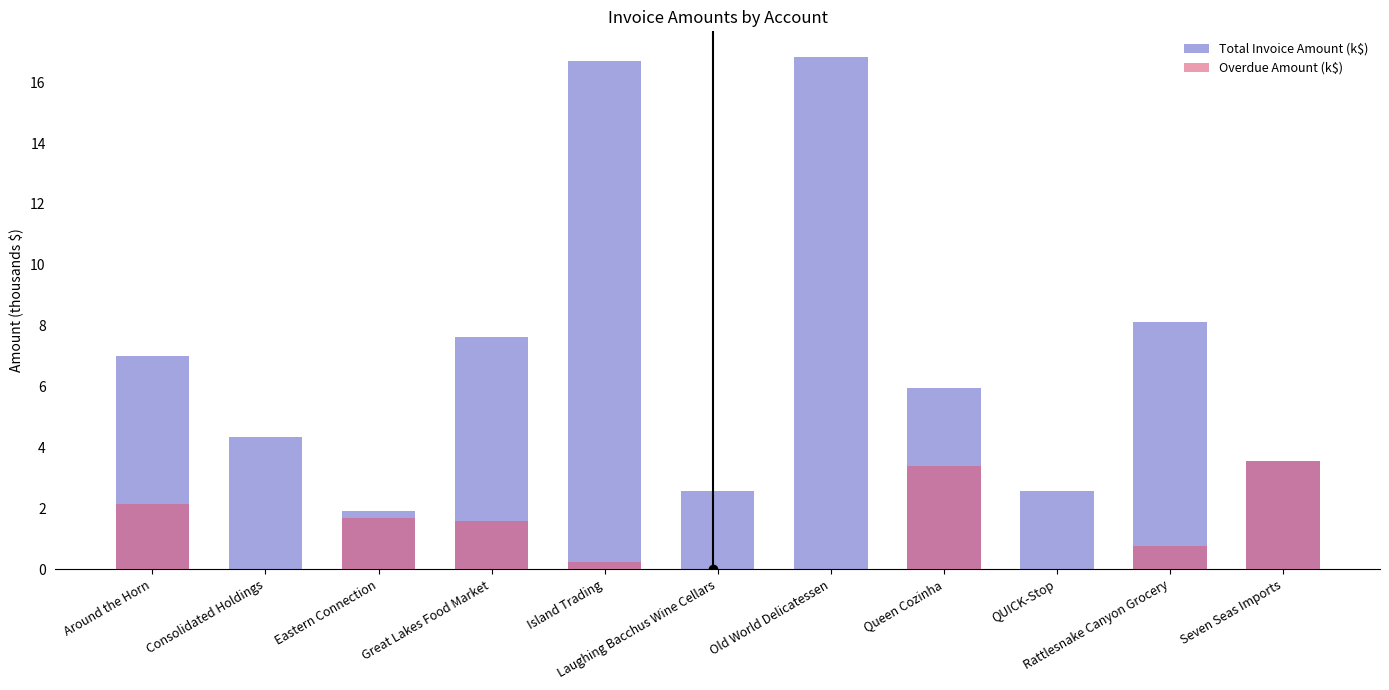

How many data points in Total Invoice Amount (k$) are less than 5?

5